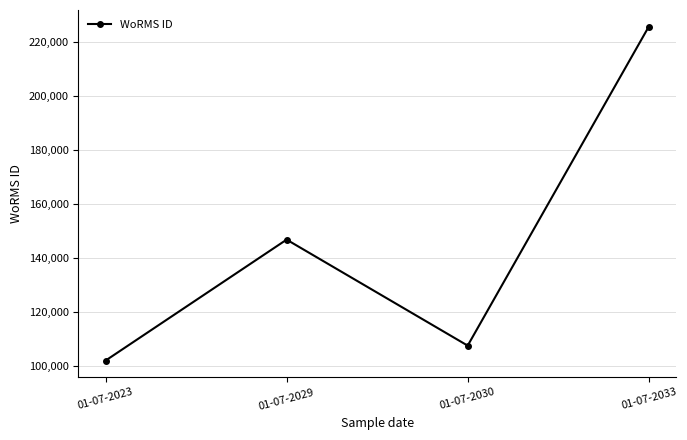

How many points are higher than both their immediate neighbors (excluding endpoints)?

1